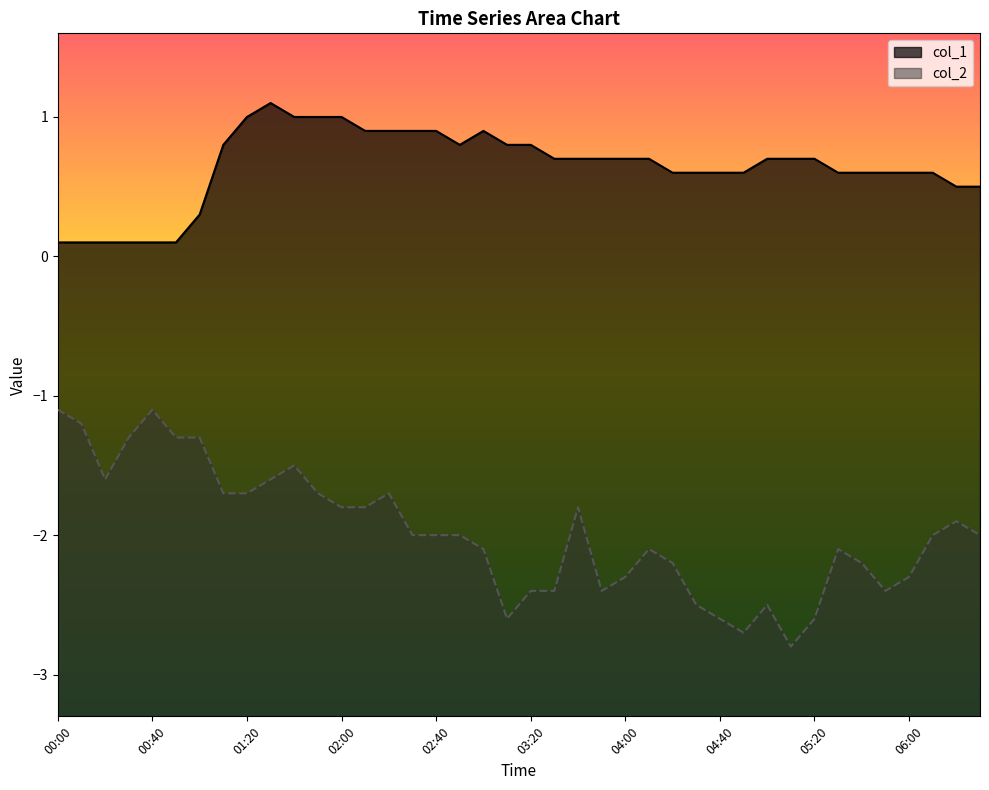

Reading left to right, transcribe all the data shown in this chart.

col_1: 0.1	0.1	0.1	0.1	0.1	0.1	0.3	0.8	1.0	1.1	1.0	1.0	1.0	0.9	0.9	0.9	0.9	0.8	0.9	0.8	0.8	0.7	0.7	0.7	0.7	0.7	0.6	0.6	0.6	0.6	0.7	0.7	0.7	0.6	0.6	0.6	0.6	0.6	0.5	0.5
col_2: -1.1	-1.2	-1.6	-1.3	-1.1	-1.3	-1.3	-1.7	-1.7	-1.6	-1.5	-1.7	-1.8	-1.8	-1.7	-2.0	-2.0	-2.0	-2.1	-2.6	-2.4	-2.4	-1.8	-2.4	-2.3	-2.1	-2.2	-2.5	-2.6	-2.7	-2.5	-2.8	-2.6	-2.1	-2.2	-2.4	-2.3	-2.0	-1.9	-2.0